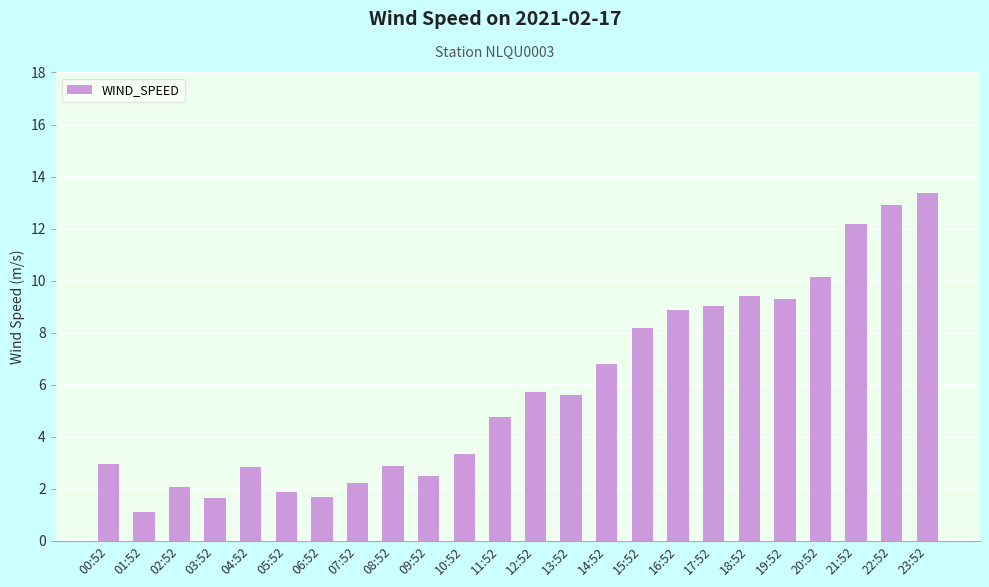

True or false: the data shows 12.2 at 21:52.

True